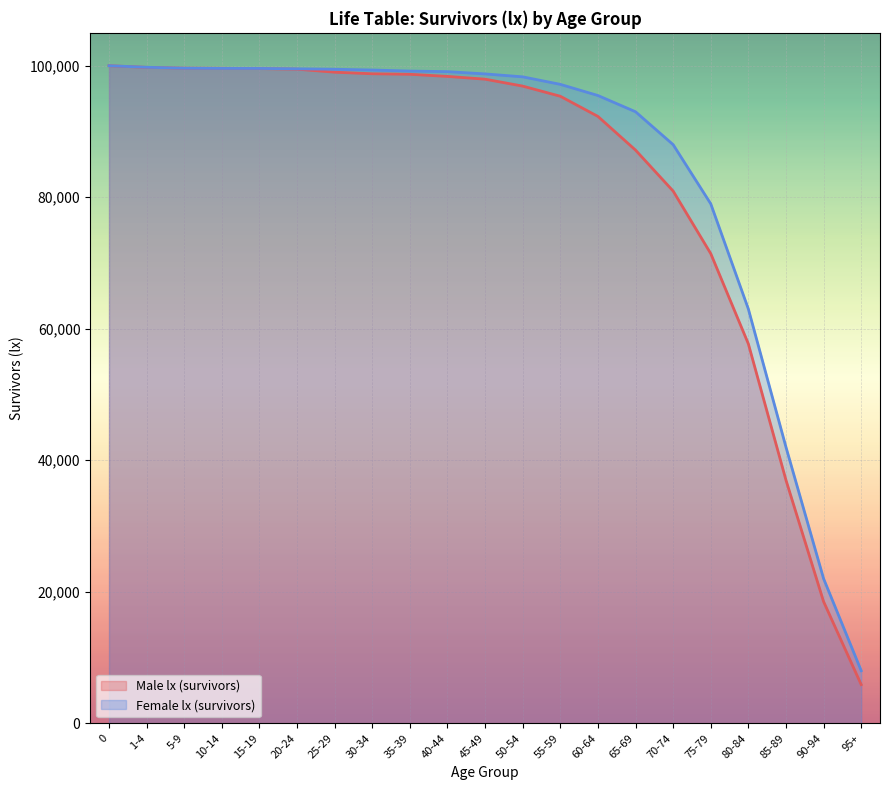

Is it true that Male lx (survivors) equals 22209 at 20-24?

False